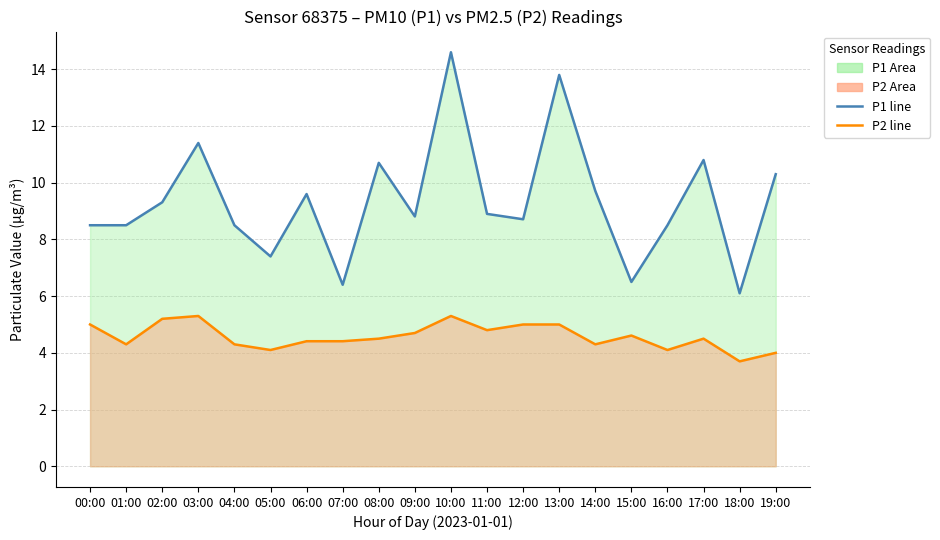

Reading left to right, extract all data points from this chart.

P1 line: 00:00=8.5	01:00=8.5	02:00=9.3	03:00=11.4	04:00=8.5	05:00=7.4	06:00=9.6	07:00=6.4	08:00=10.7	09:00=8.8	10:00=14.6	11:00=8.9	12:00=8.7	13:00=13.8	14:00=9.7	15:00=6.5	16:00=8.5	17:00=10.8	18:00=6.1	19:00=10.3
P2 line: 00:00=5.0	01:00=4.3	02:00=5.2	03:00=5.3	04:00=4.3	05:00=4.1	06:00=4.4	07:00=4.4	08:00=4.5	09:00=4.7	10:00=5.3	11:00=4.8	12:00=5.0	13:00=5.0	14:00=4.3	15:00=4.6	16:00=4.1	17:00=4.5	18:00=3.7	19:00=4.0